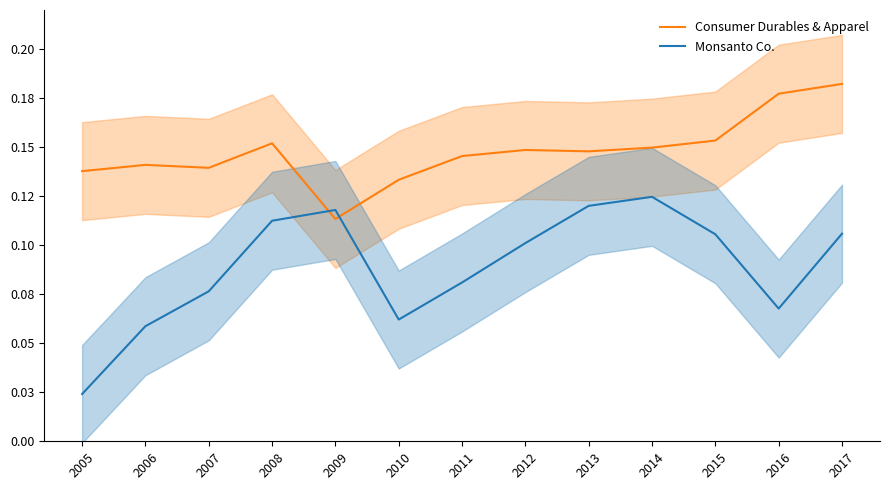

What is the difference between the maximum and minimum values in the Consumer Durables & Apparel series?

0.1